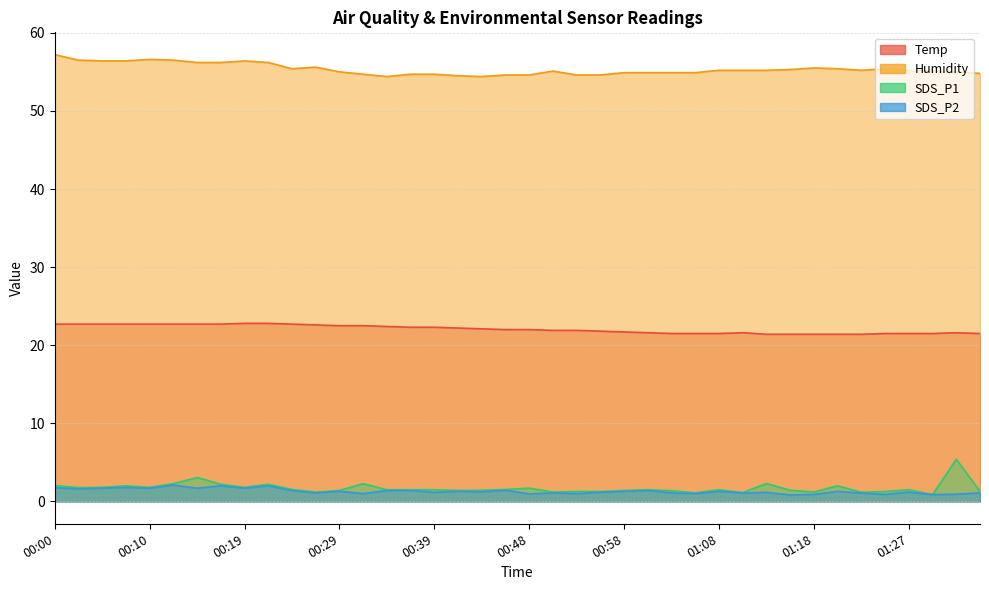

Which series has the largest range (max minus min)?

SDS_P1